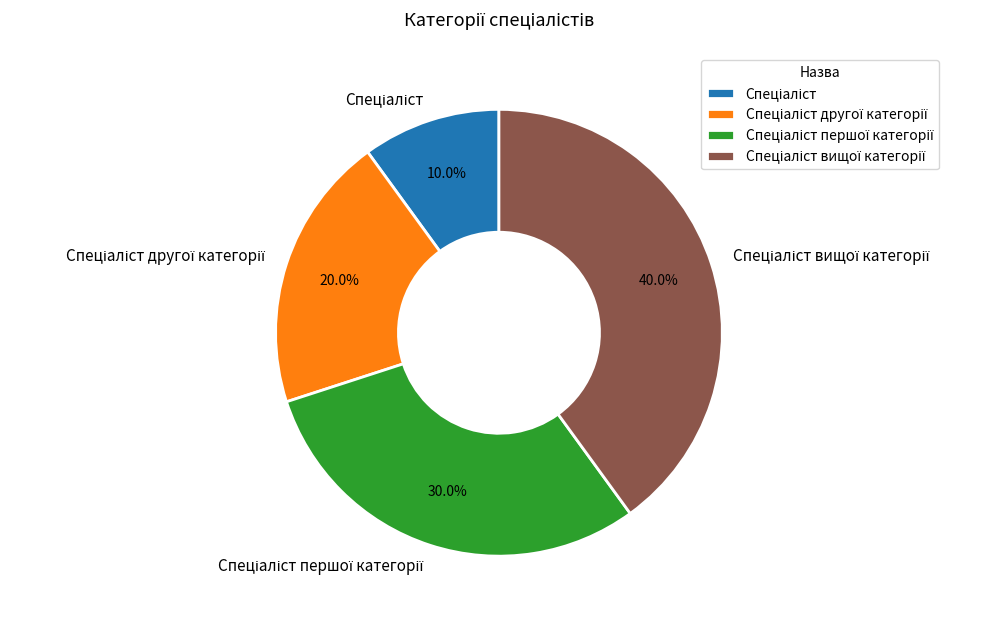

Is there a majority slice in this chart?

No